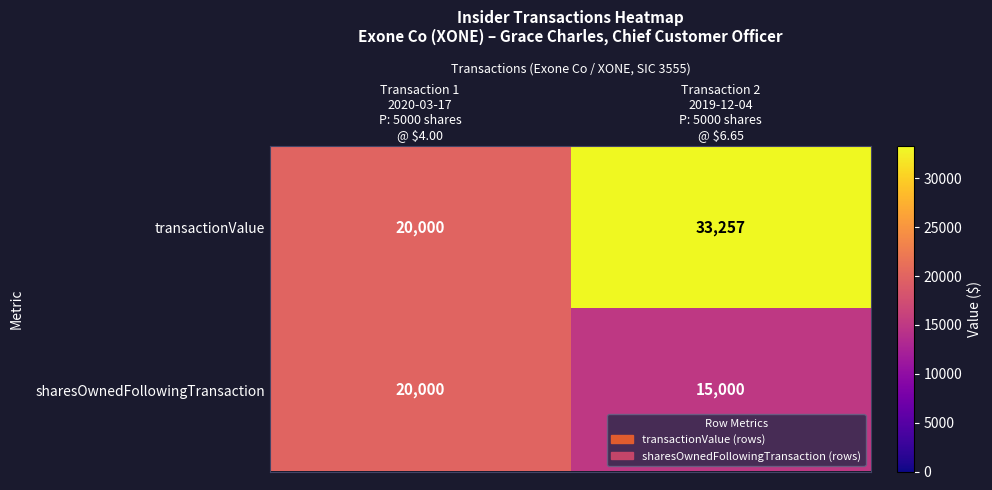

Which series has the widest spread of values?

transactionValue